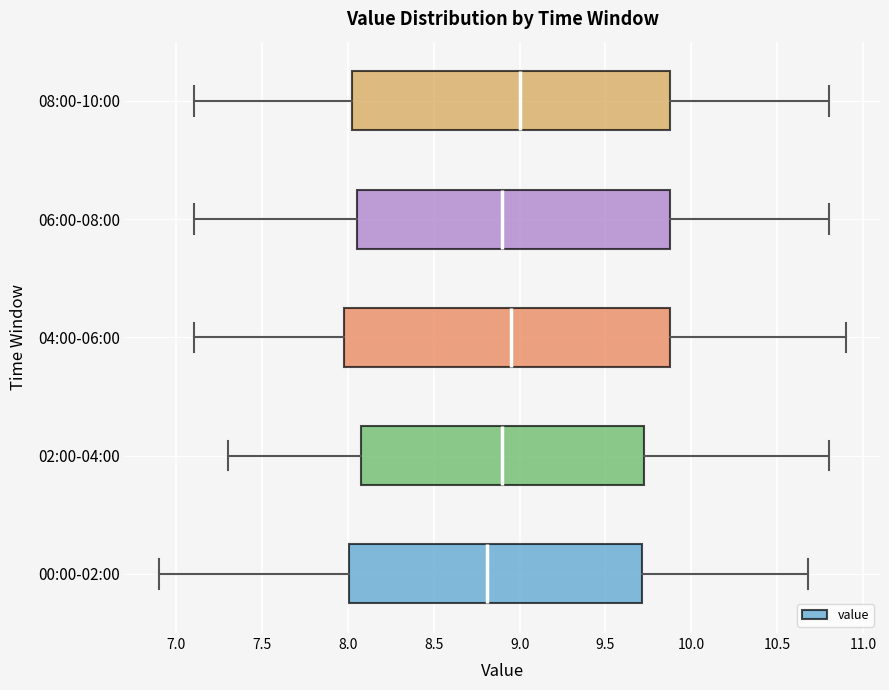

Which box is the widest, from its left edge to its right edge?

04:00-06:00